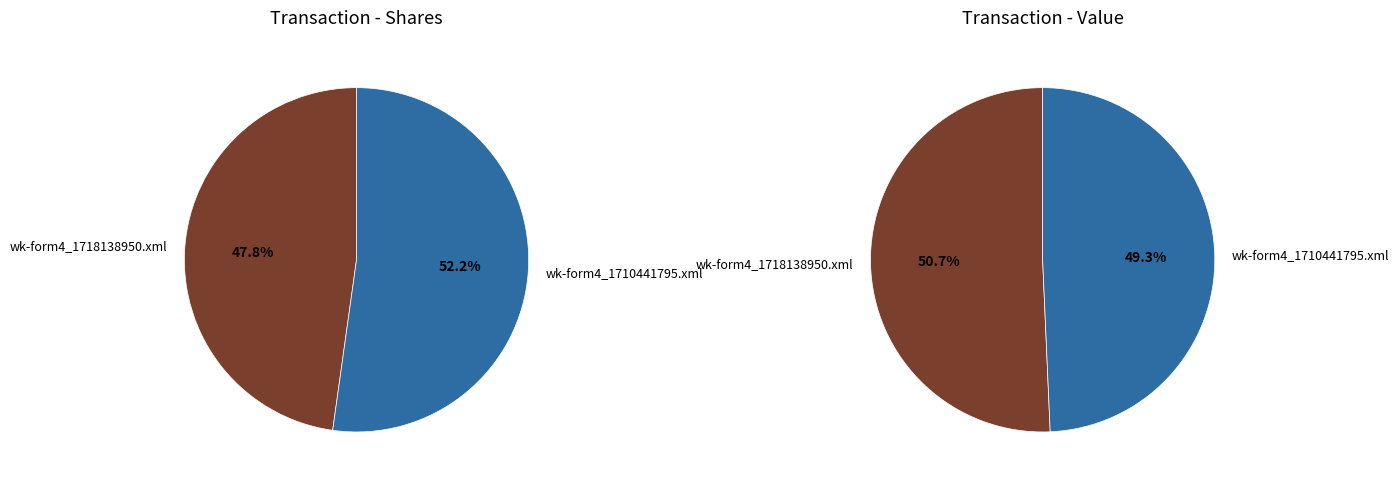

Between wk-form4_1718138950.xml and wk-form4_1710441795.xml, which series saw the biggest shift?

transactionValue